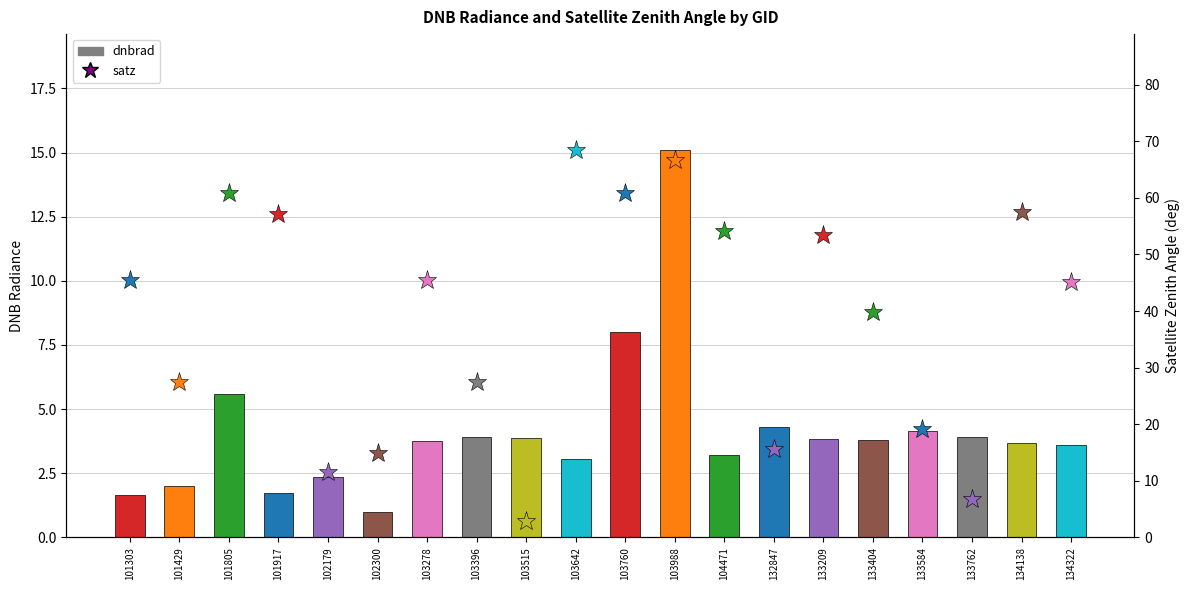

Is it true that the value at 133762 is 6.9?

False